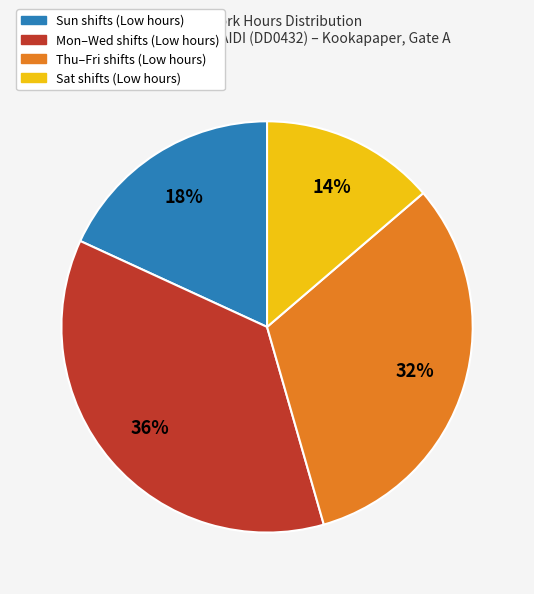

Count the number of slices in the pie.

4